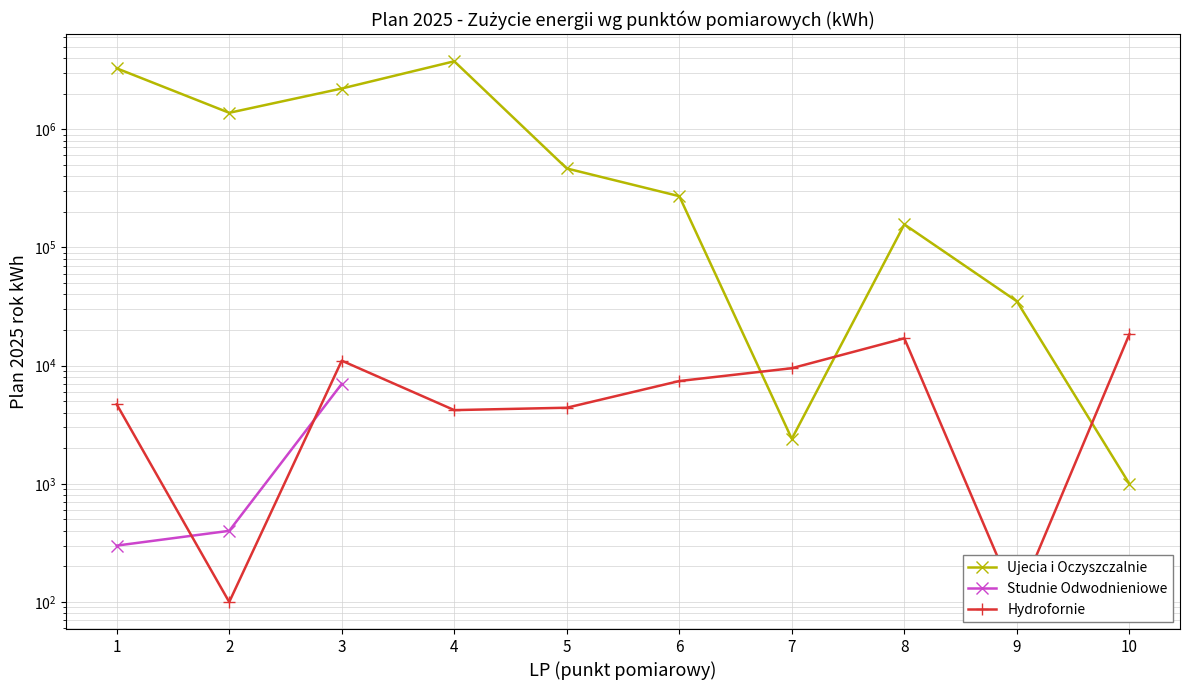

Is this an area chart (filled region under the line)?

No